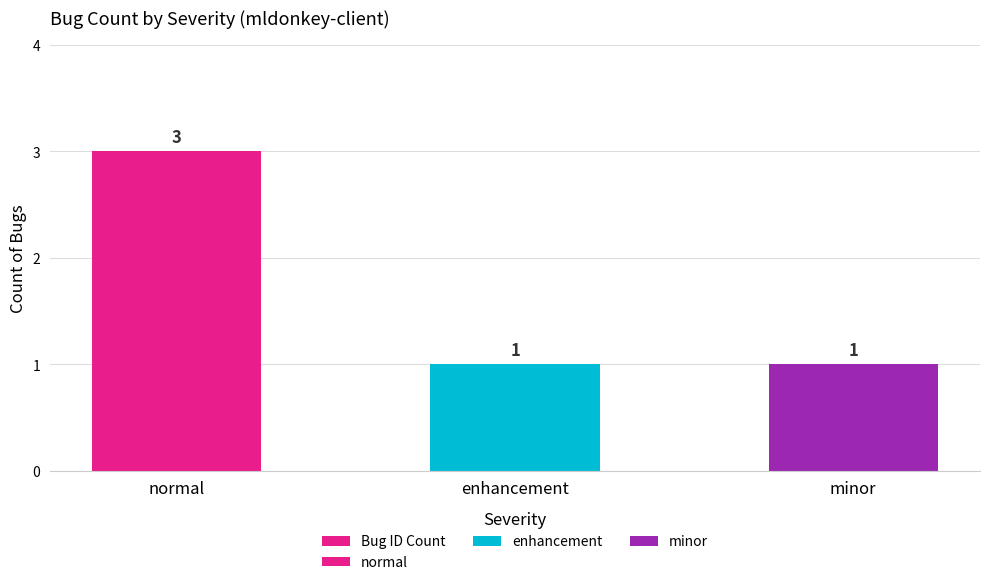

Which category has the highest value across all series?

normal